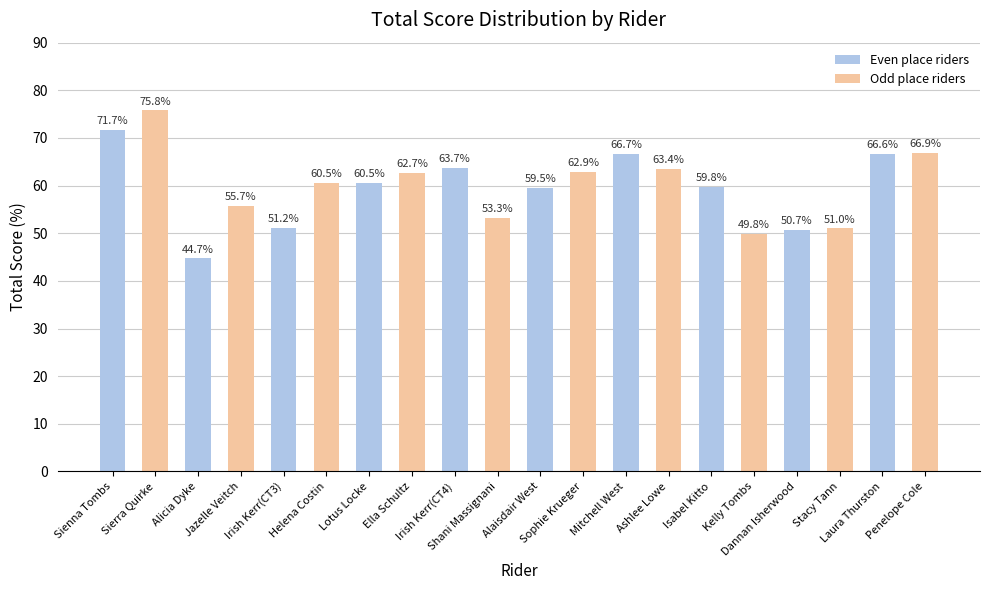

Which label corresponds to the smallest value in the chart?

Alicia Dyke